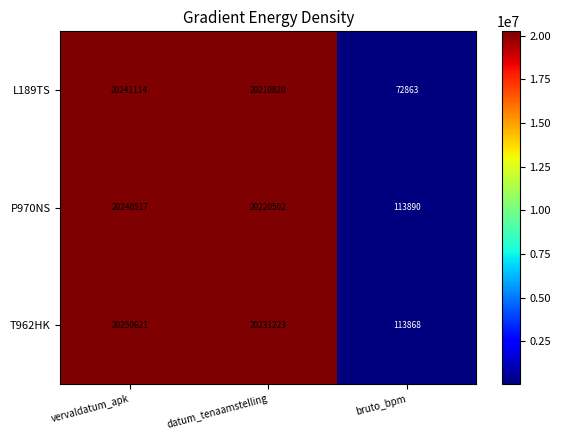

Is the value of L189TS at bruto_bpm greater than the value of T962HK at vervaldatum_apk?

No